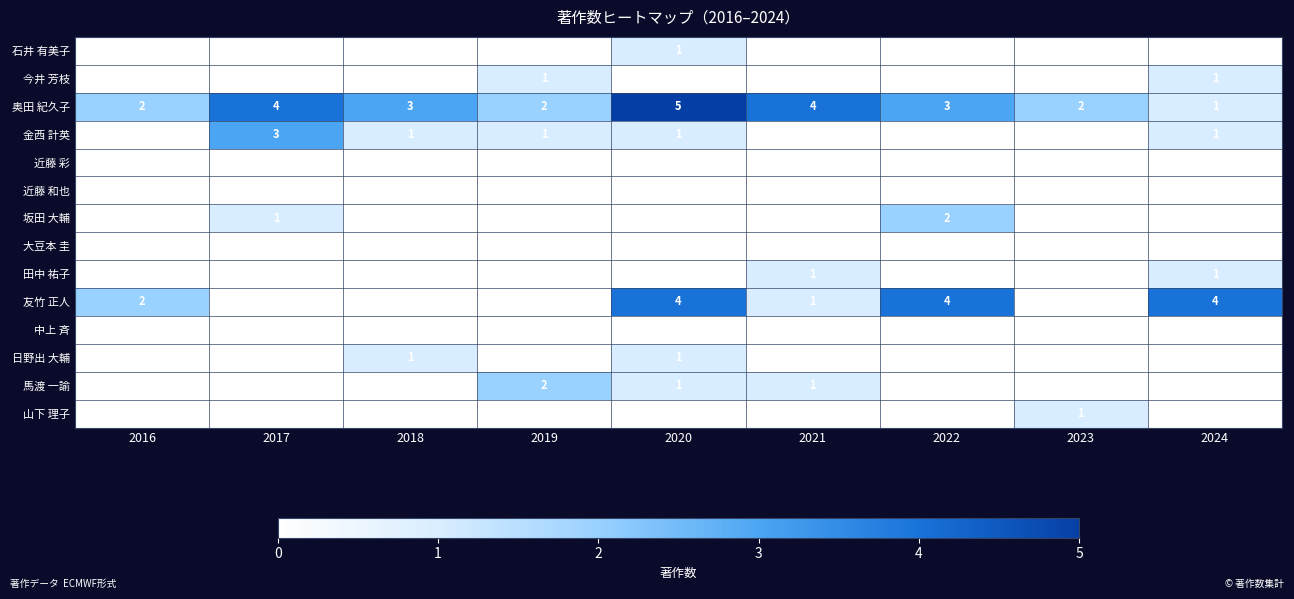

True or false: 馬渡 一諭 has a value of 1 at 2021.

True